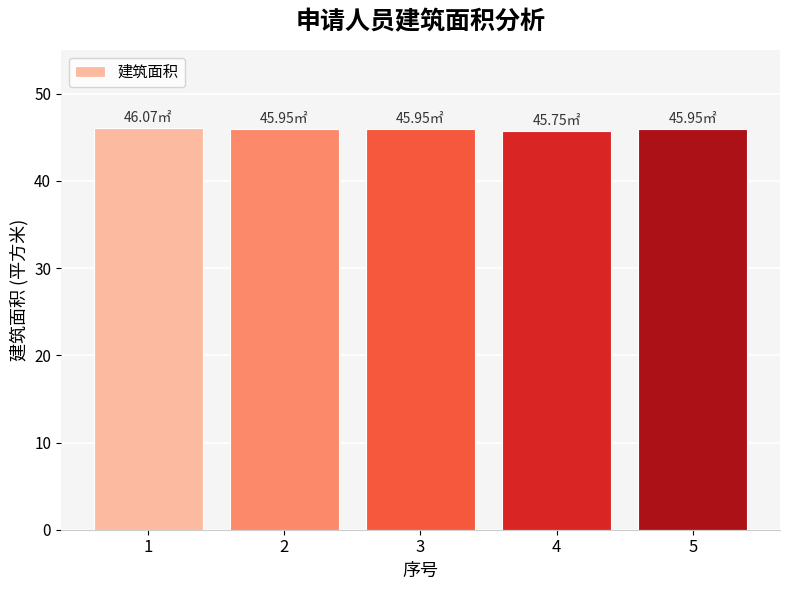

What is the ratio of the value at 4 to the value at 3?

1.0